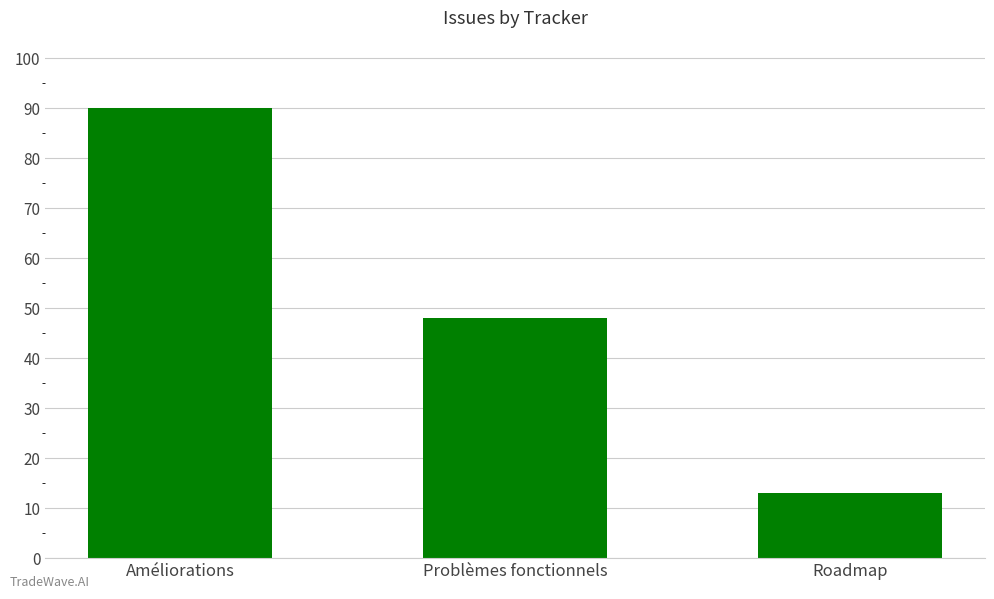

How many series are shown in this chart?

1